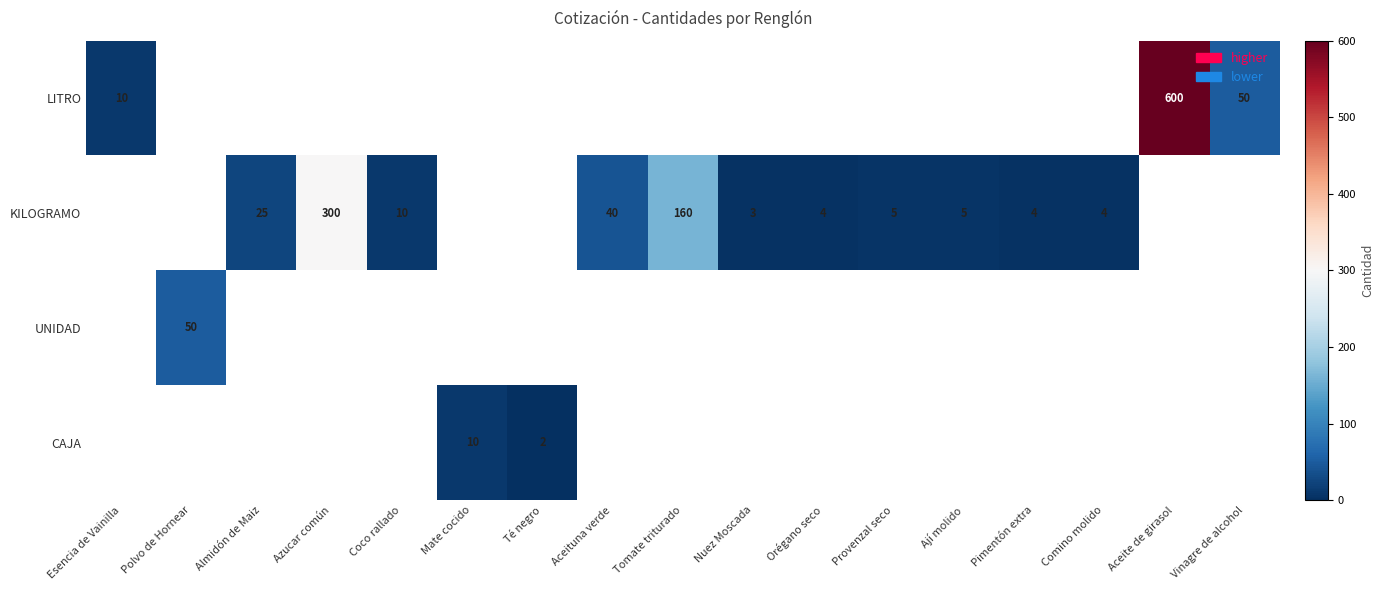

Is the value of CAJA at Tomate triturado greater than the value of LITRO at Vinagre de alcohol?

No